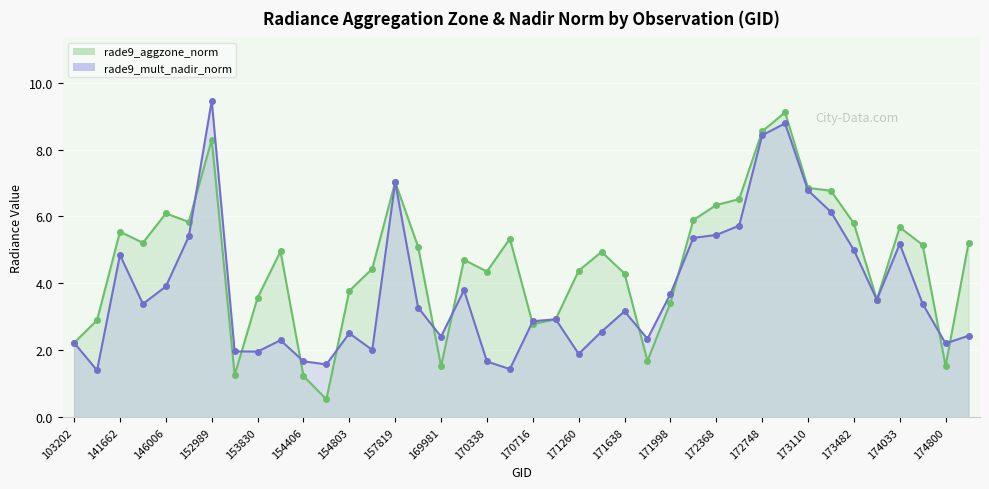

After their last crossing, which series has the higher values: rade9_mult_nadir_norm or rade9_aggzone_norm?

rade9_aggzone_norm